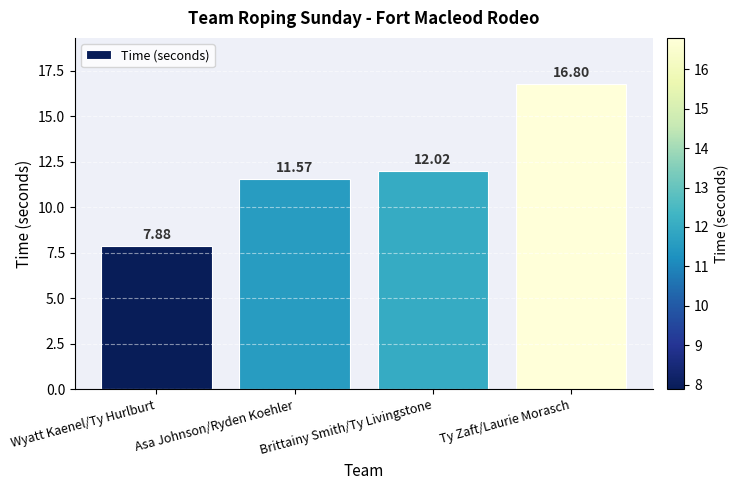

Approximately how many times larger is the value at Asa Johnson/Ryden Koehler compared to Wyatt Kaenel/Ty Hurlburt?

1.5